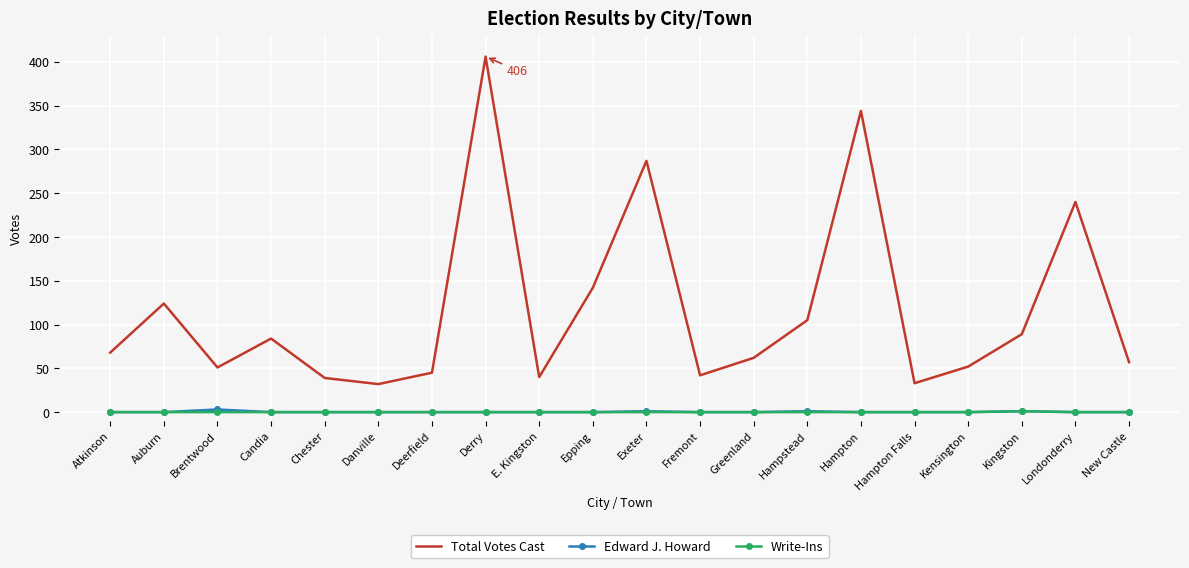

Which series changed the most between Brentwood and Hampstead?

Total Votes Cast